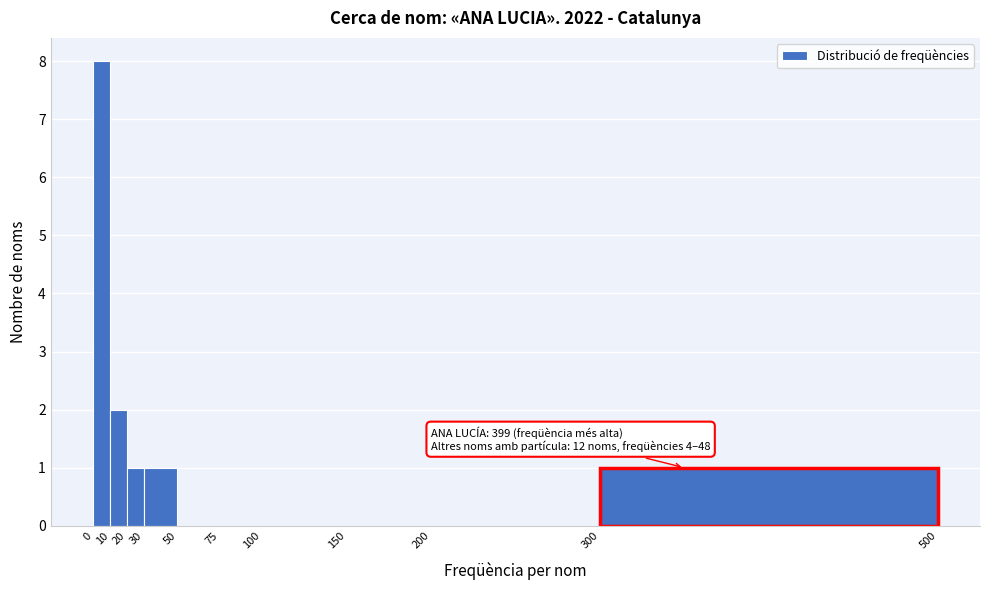

Which range on the x-axis has the tallest bar?

0 to 10